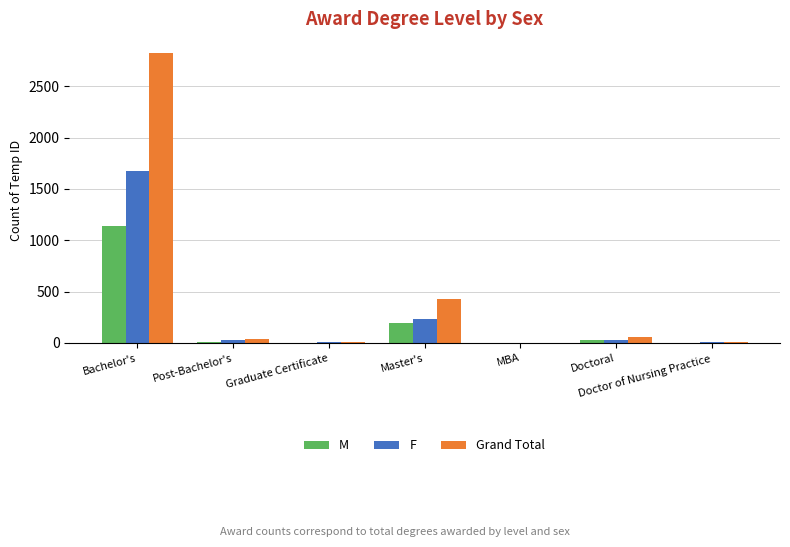

What is the maximum value shown in the chart?

2820